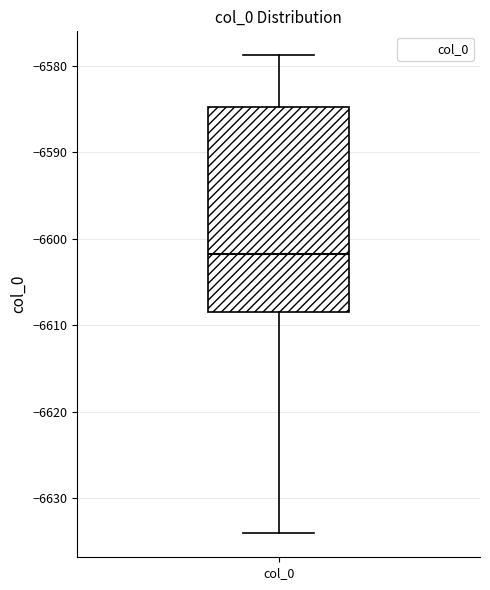

Where is the upper edge of the box for col_0 on the y-axis? The values are not printed on the chart, so give them approximately, as read against the axis.

-6585